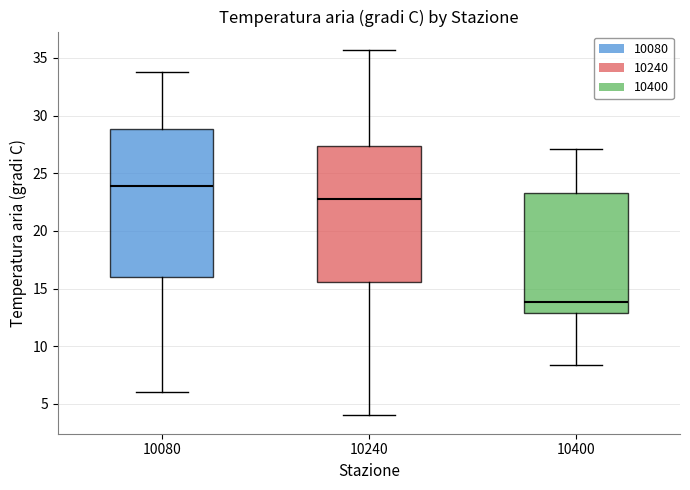

Comparing the boxes themselves (not the whiskers), which one is the tallest?

10080